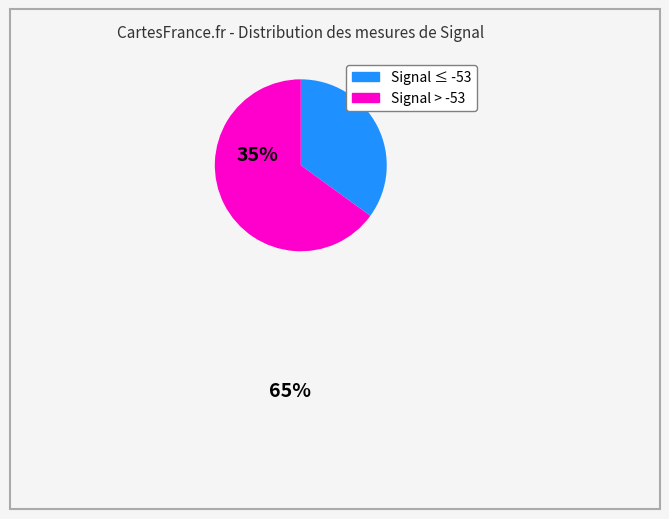

Count the number of slices in the pie.

2